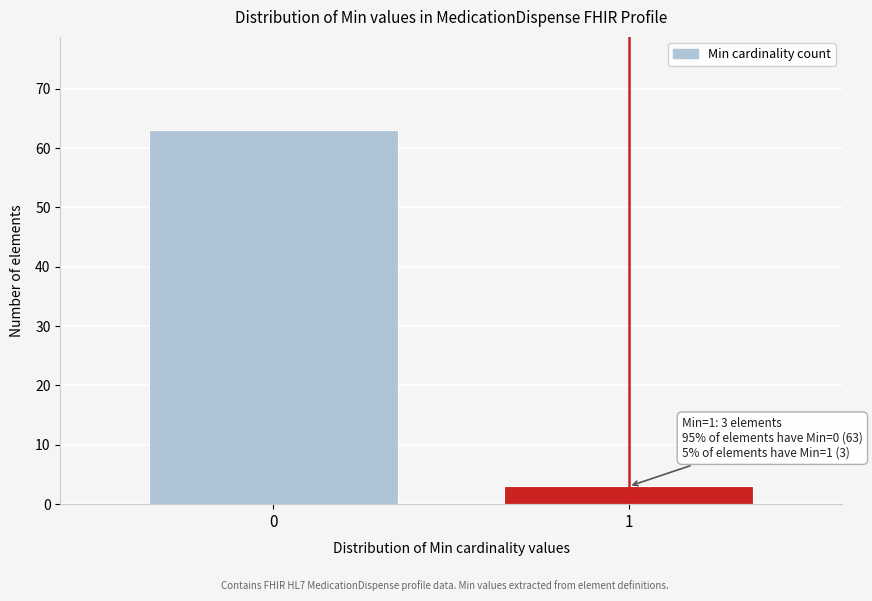

Reading left to right, extract all data points from this chart.

63	3